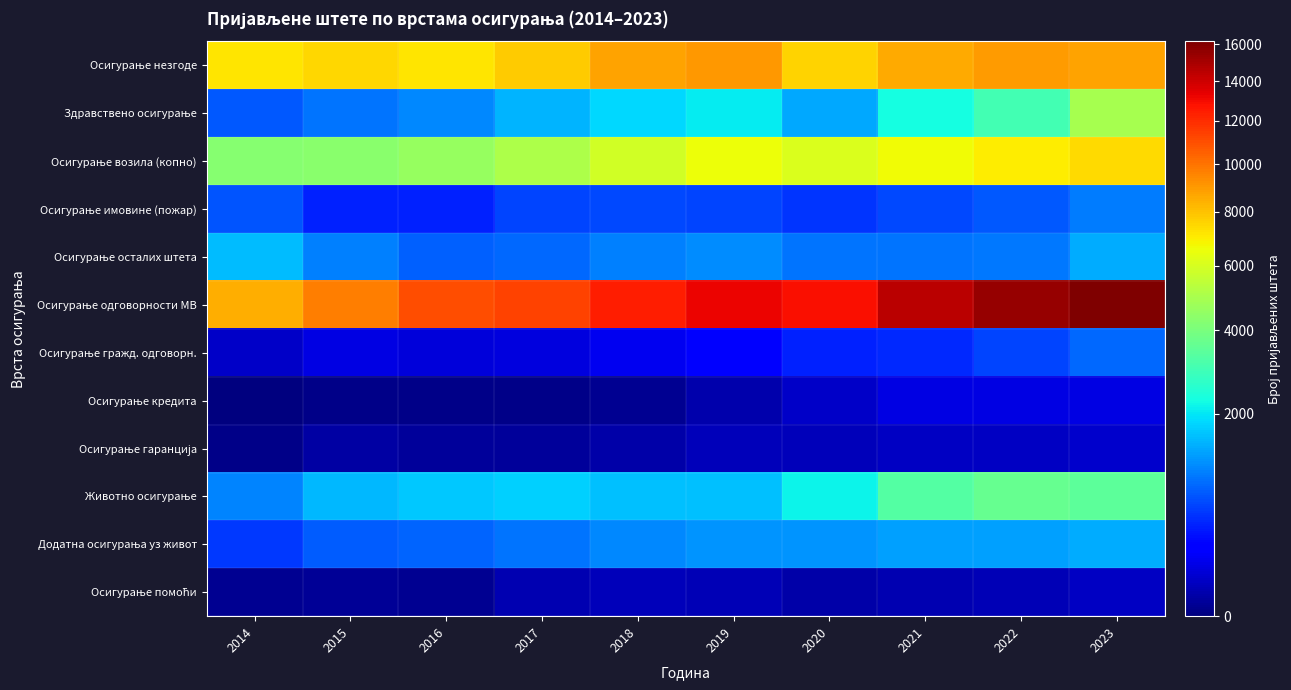

Rank the series at 2015 from lowest to highest value.

Осигурање кредита, Осигурање помоћи, Осигурање гаранција, Осигурање гражд. одговорн., Осигурање имовине (пожар), Додатна осигурања уз живот, Здравствено осигурање, Осигурање осталих штета, Животно осигурање, Осигурање возила (копно), Осигурање незгоде, Осигурање одговорности МВ